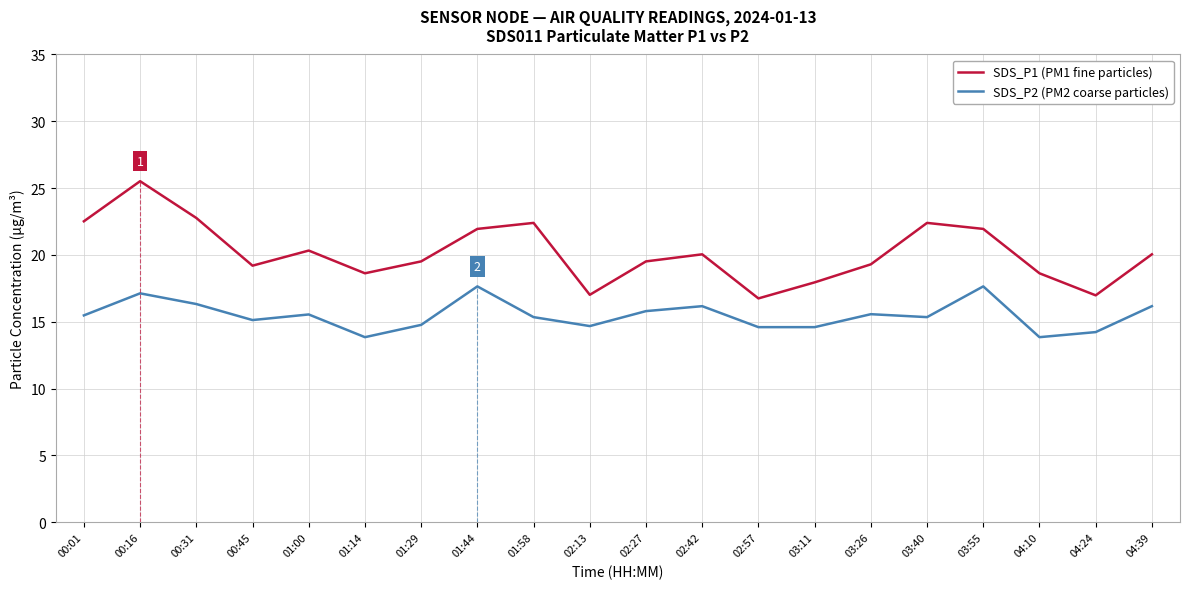

How many interior local valleys does the SDS_P1 (PM1 fine particles) series have?

5